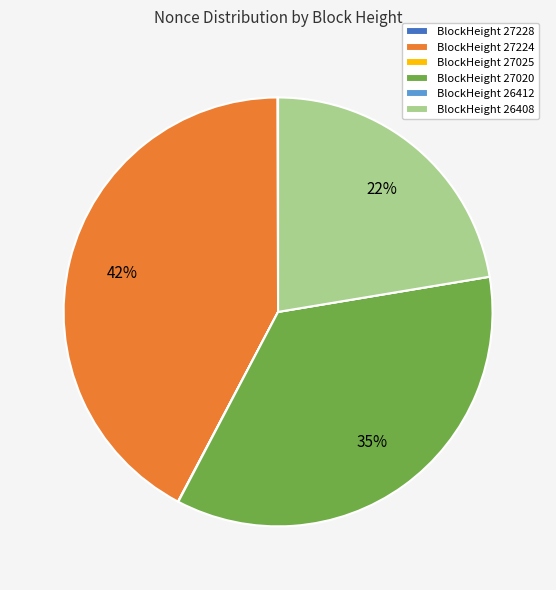

To the nearest percent, what is the difference between the largest and smallest slice percentages?

42%